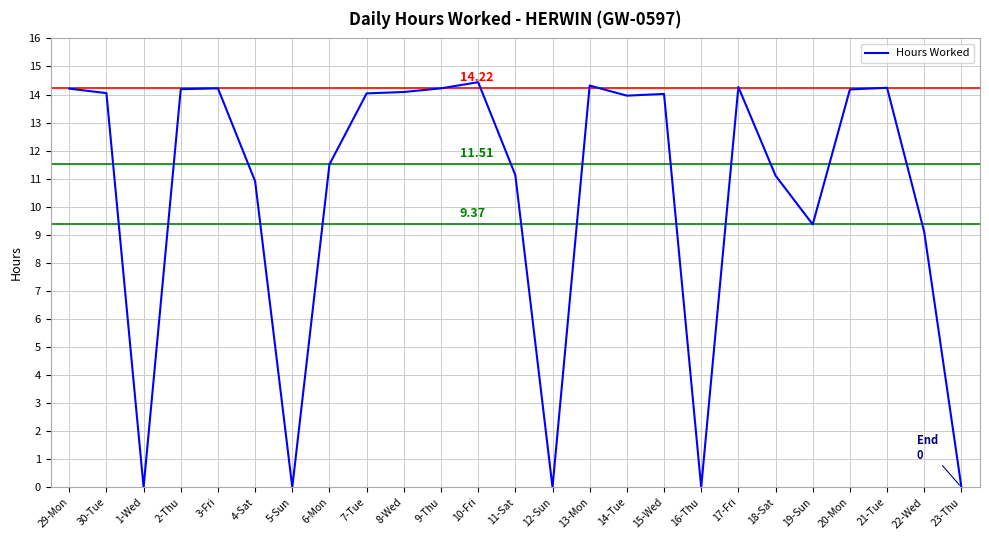

What is the change in value from 16-Thu to 20-Mon?

+14.2